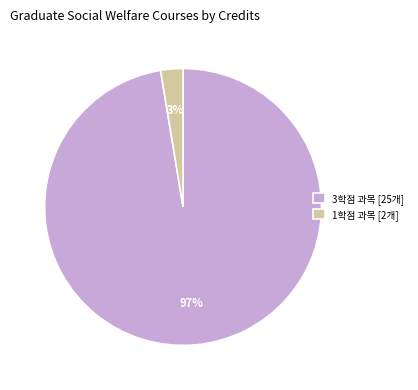

To the nearest percent, what is the combined percentage of 1학점 과목 [2개] and 3학점 과목 [25개]?

100%